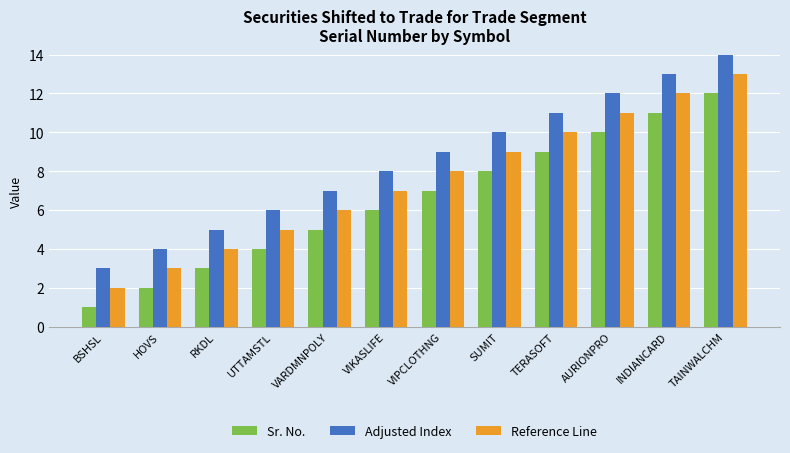

At which label is Reference Line closest to 7?

VIKASLIFE